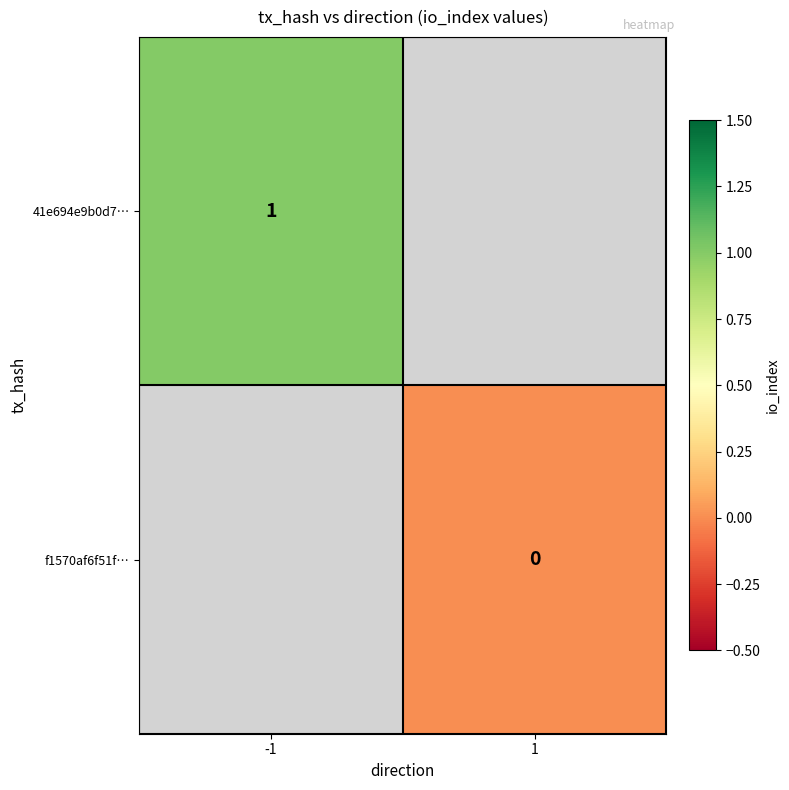

The value of 41e694e9b0d7… at -1 is 1. True or false?

True